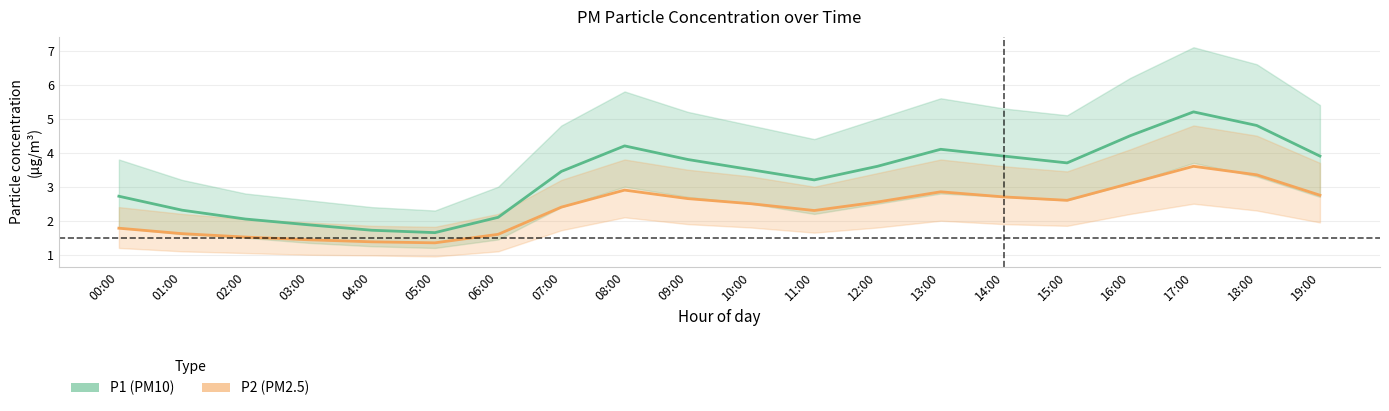

Where is the first local minimum for P2 (PM2.5)?

05:00